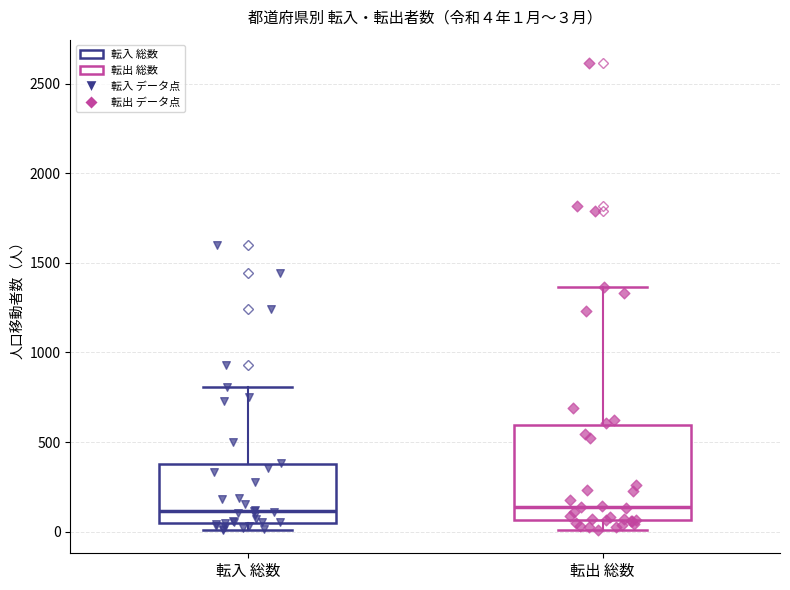

Comparing the boxes themselves (not the whiskers), which one is the tallest?

転出 総数